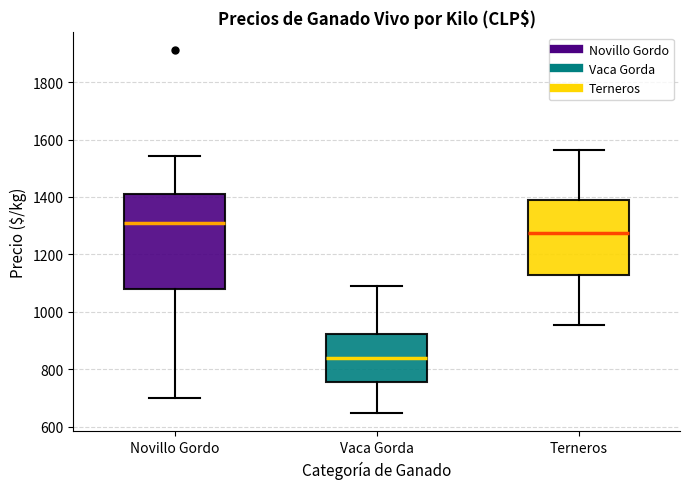

Where does the median line of the box for Vaca Gorda sit on the y-axis? The values are not printed on the chart, so give them approximately, as read against the axis.

840